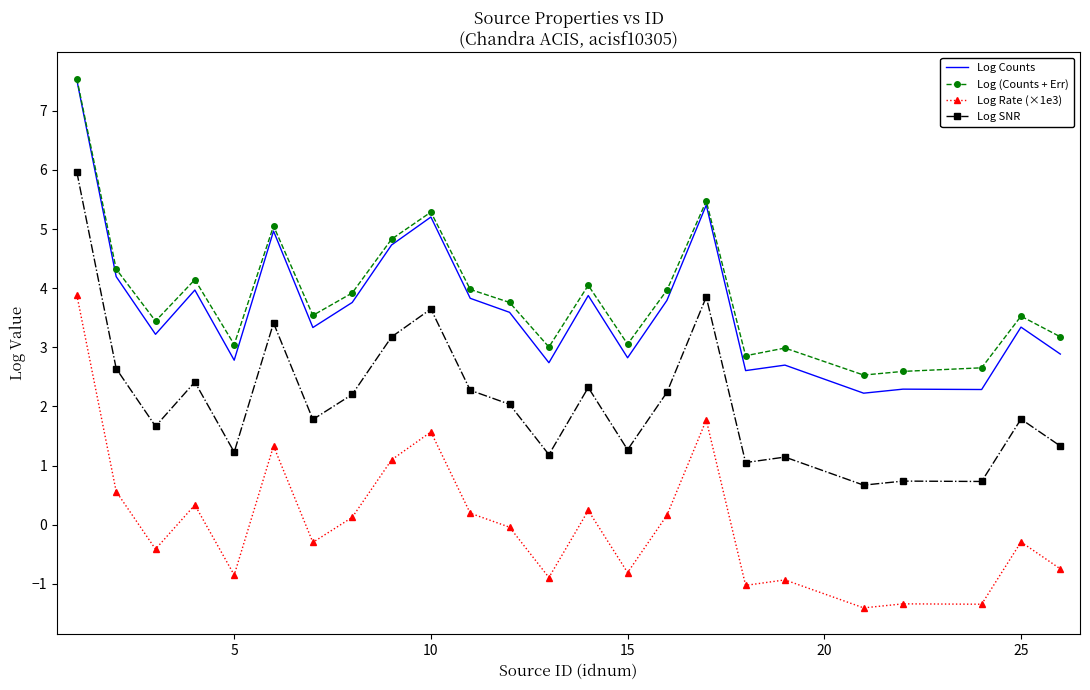

True or false: Log Rate (×1e3) and Log SNR cross at least once.

False